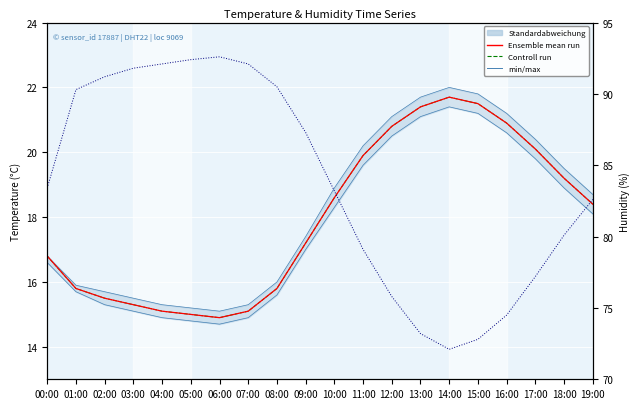

What is the average value of the Ensemble mean run series?

17.9